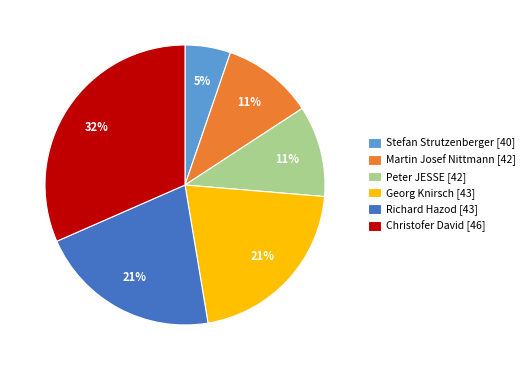

Count the number of slices in the pie.

6